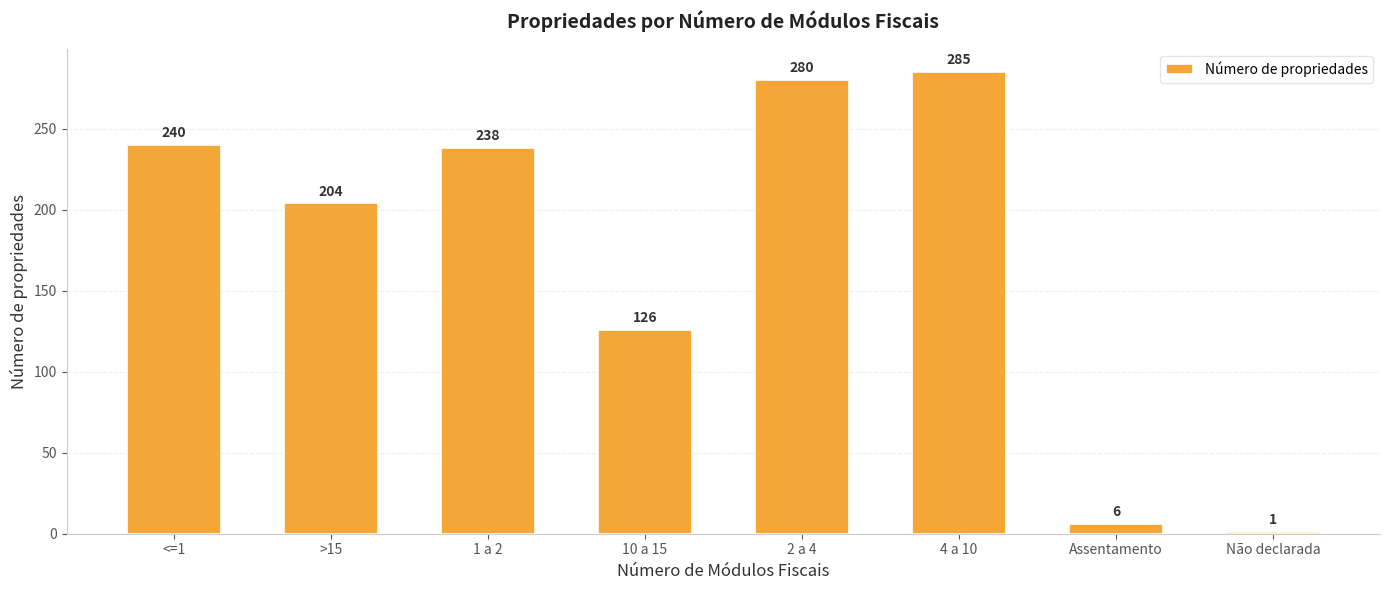

Are the bars grouped side by side (vs. stacked)?

No